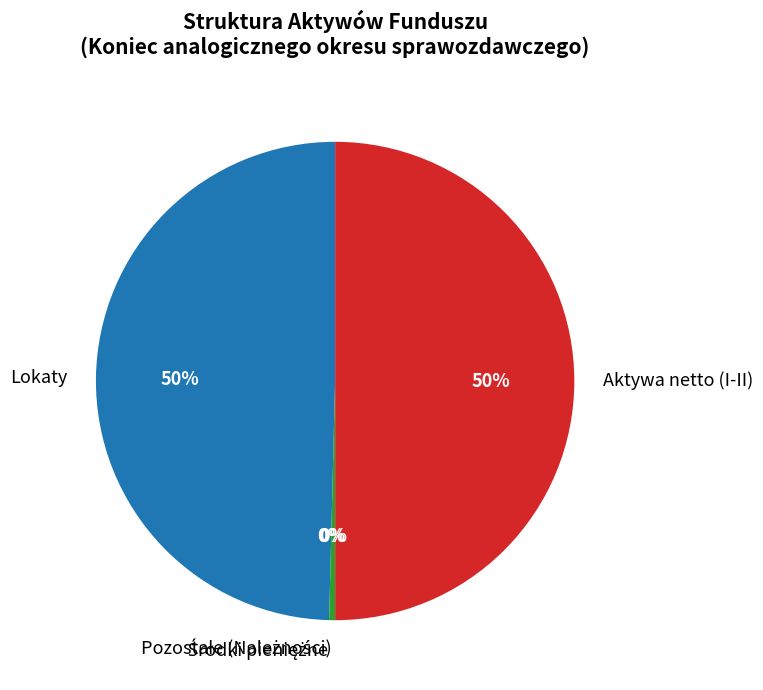

Does Lokaty account for over 50% of the chart?

No